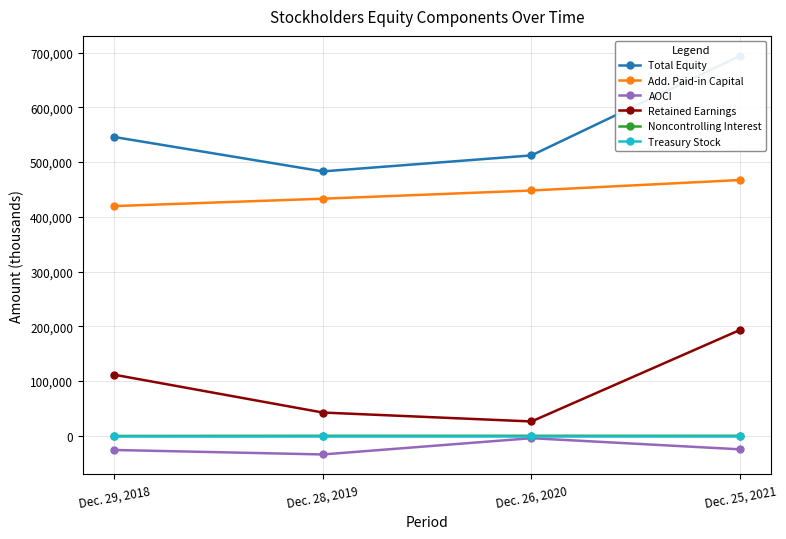

What is the sum of the Retained Earnings values at Dec. 29, 2018 and Dec. 26, 2020?

137900